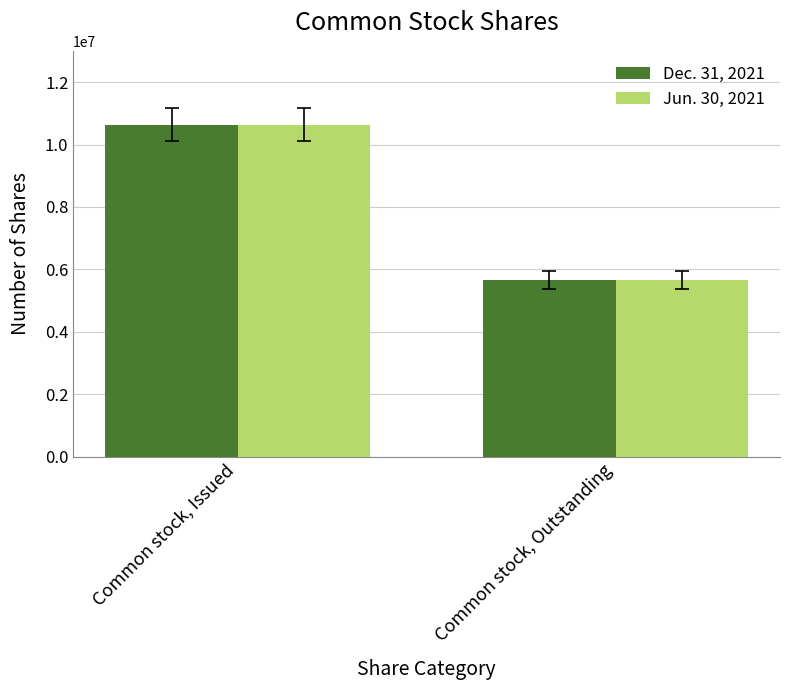

Reading right to left, transcribe all the data shown in this chart.

Dec. 31, 2021: 5666667	10636278
Jun. 30, 2021: 5666667	10636278